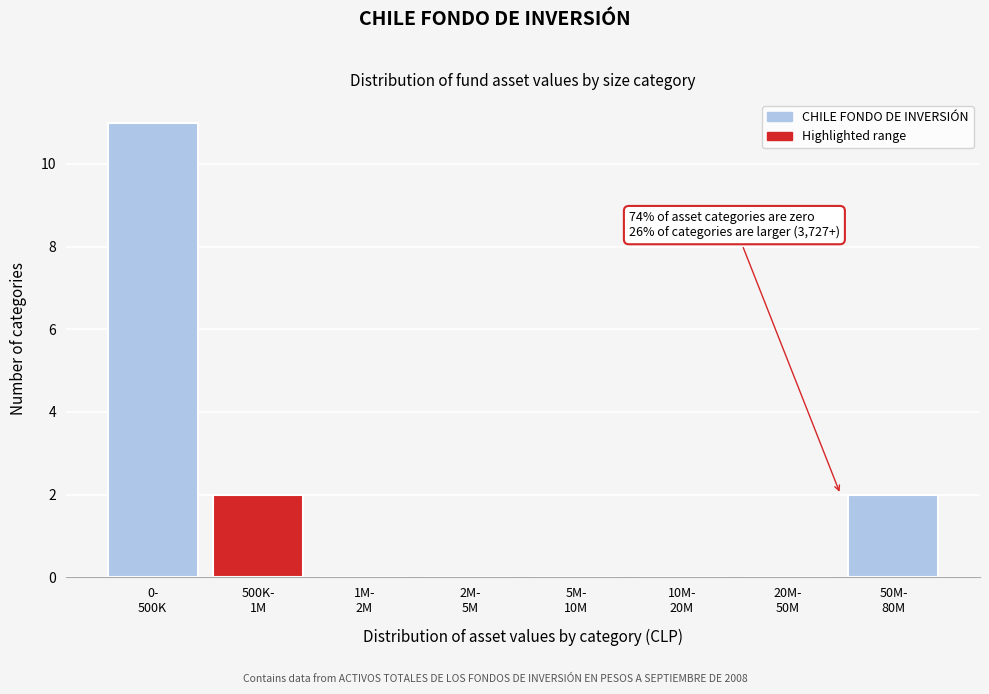

What is the sum of all values?

15